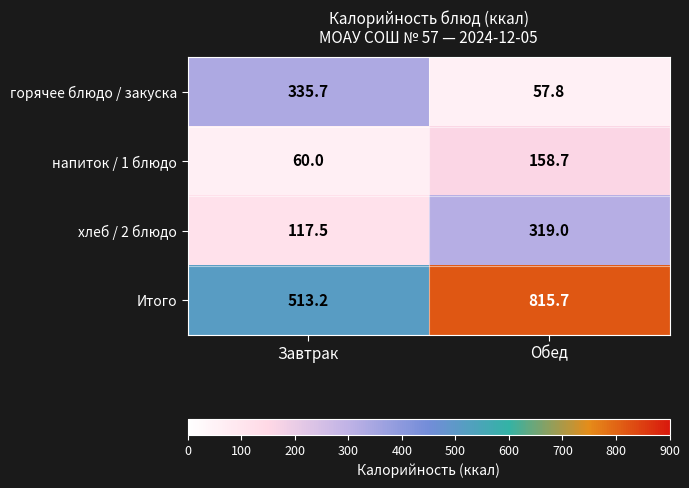

What is the difference between the напиток / 1 блюдо values at Обед and Завтрак?

98.7